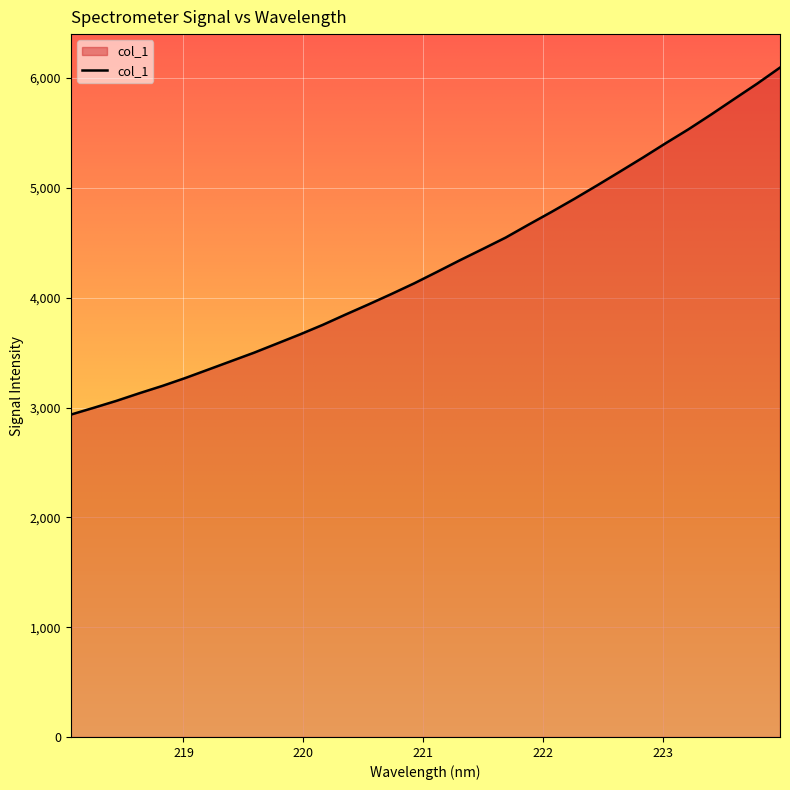

What is the maximum value shown in the chart?

6095.4